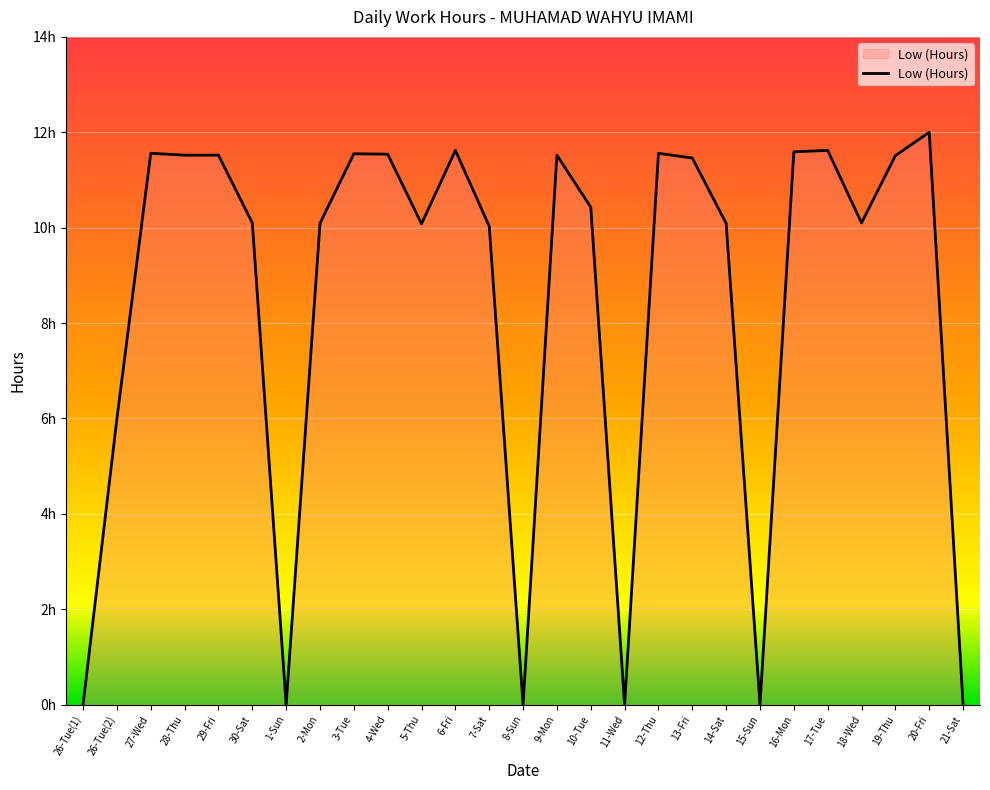

Is this an area chart (filled region under the line)?

Yes